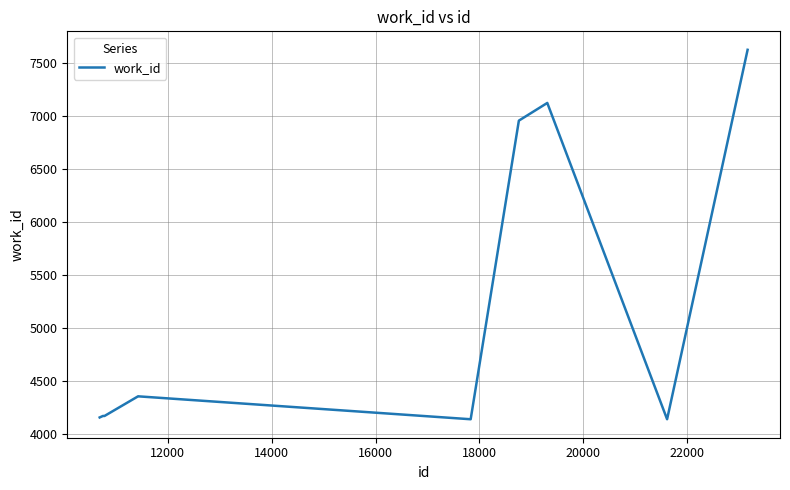

What is the difference between the maximum and minimum values?

3490